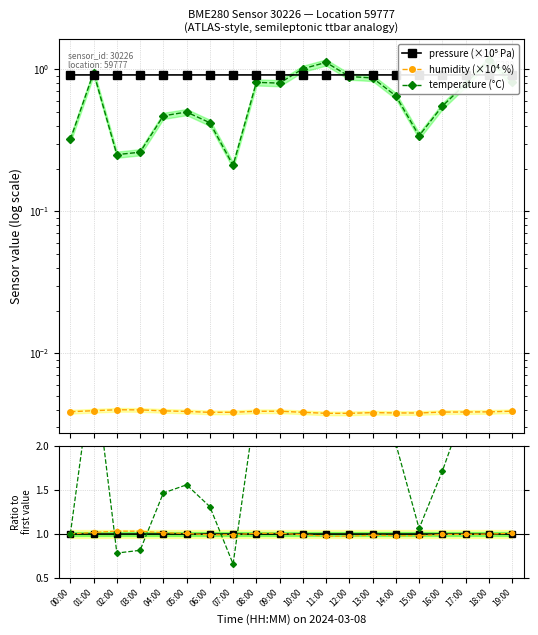

Is it true that temp ratio equals 2.1 at 05:00?

False